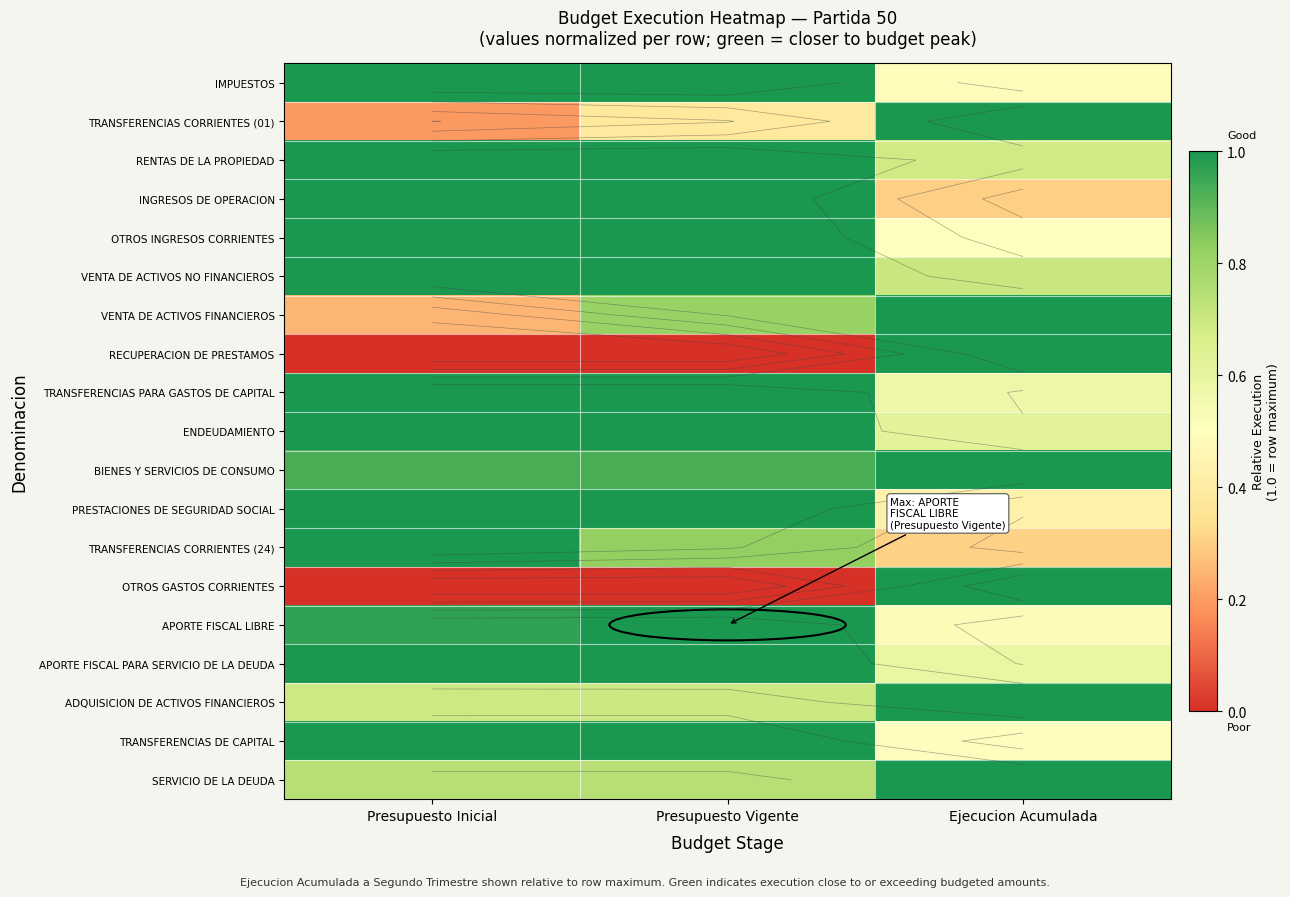

What value does the RECUPERACION DE PRESTAMOS series have at Ejecucion Acumulada?

1.0